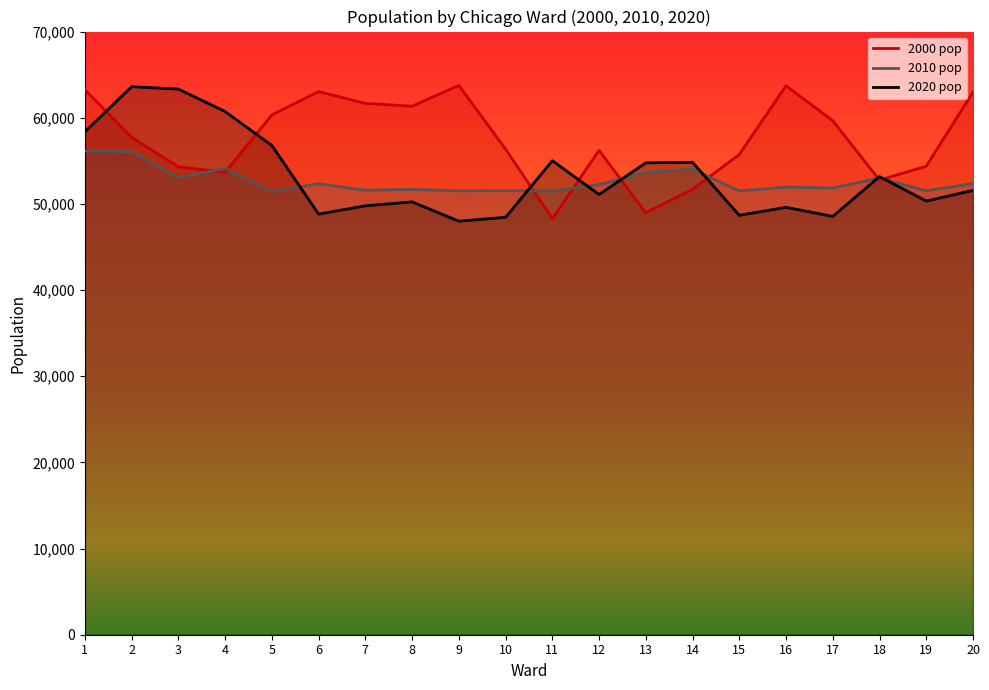

Where is 2000 pop nearest to the value 56020?

12